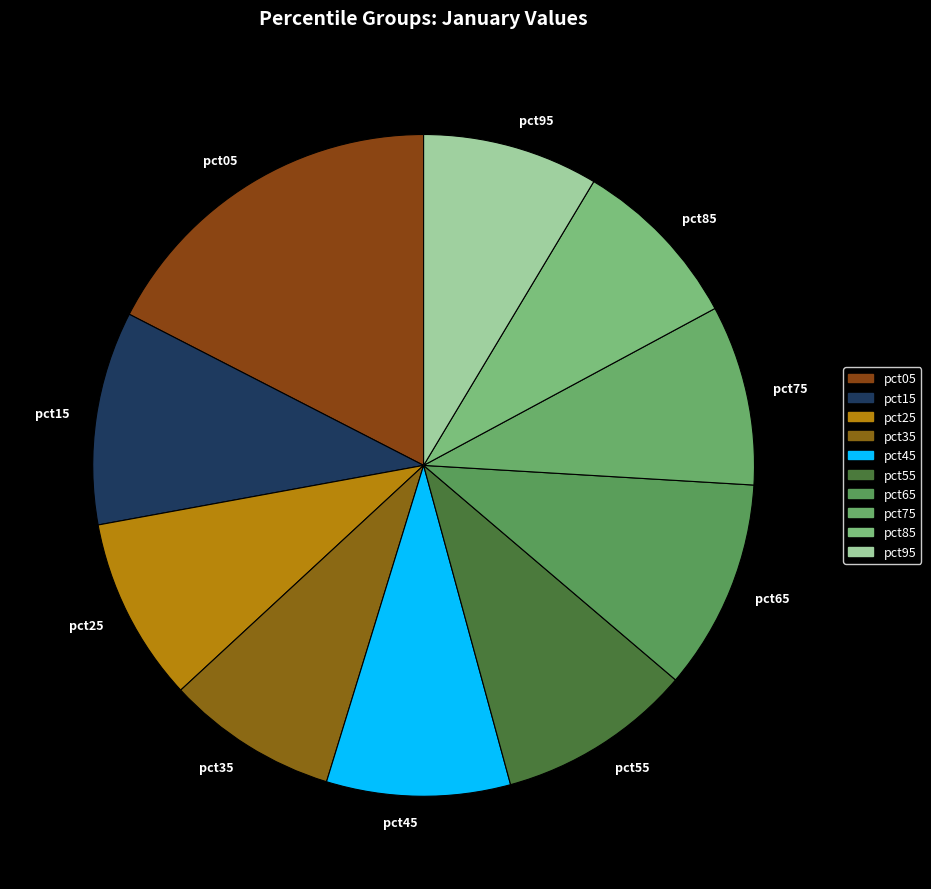

Which category has the biggest portion of the pie?

pct05